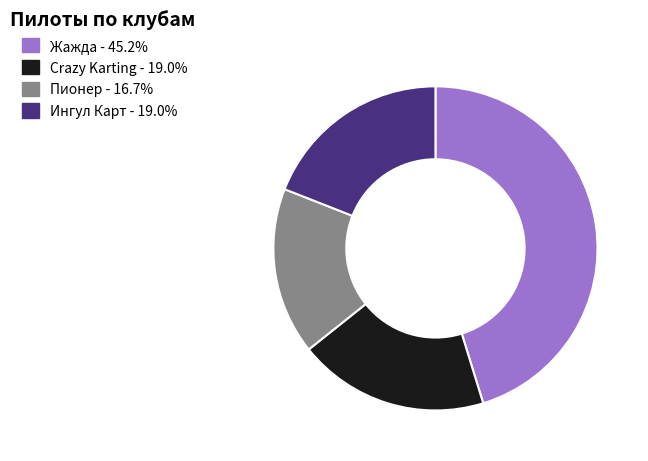

Is there any slice that represents more than half of the pie?

No